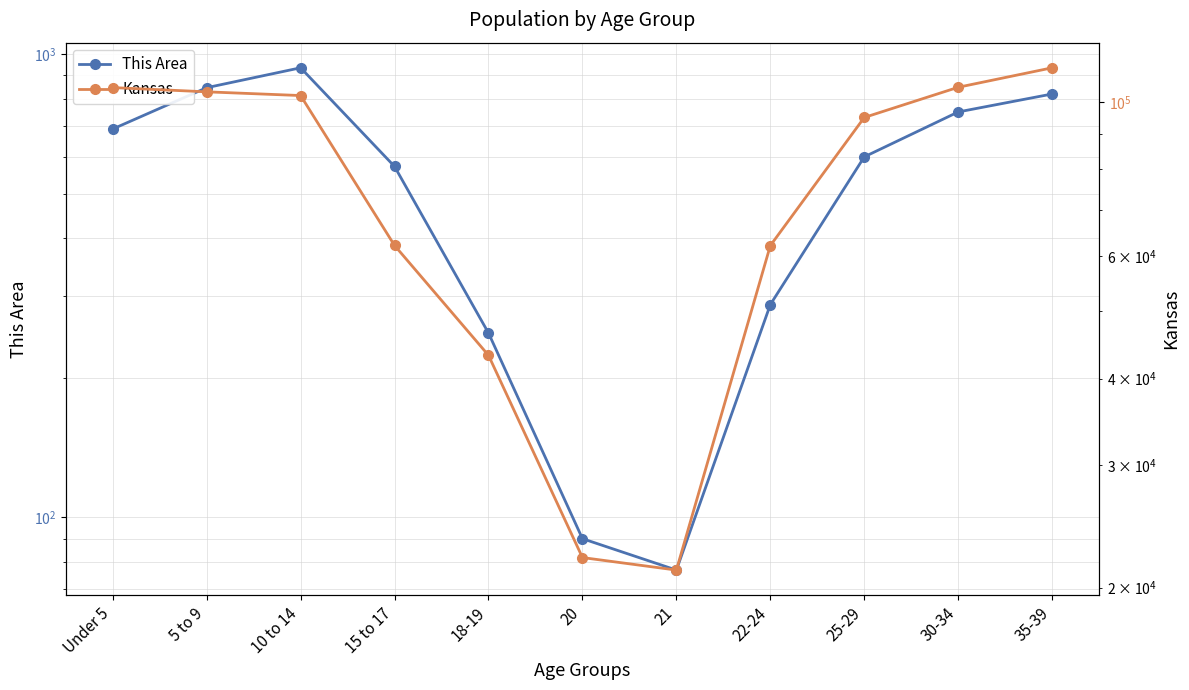

What is the spread (max minus min) of values at 25-29?

94400